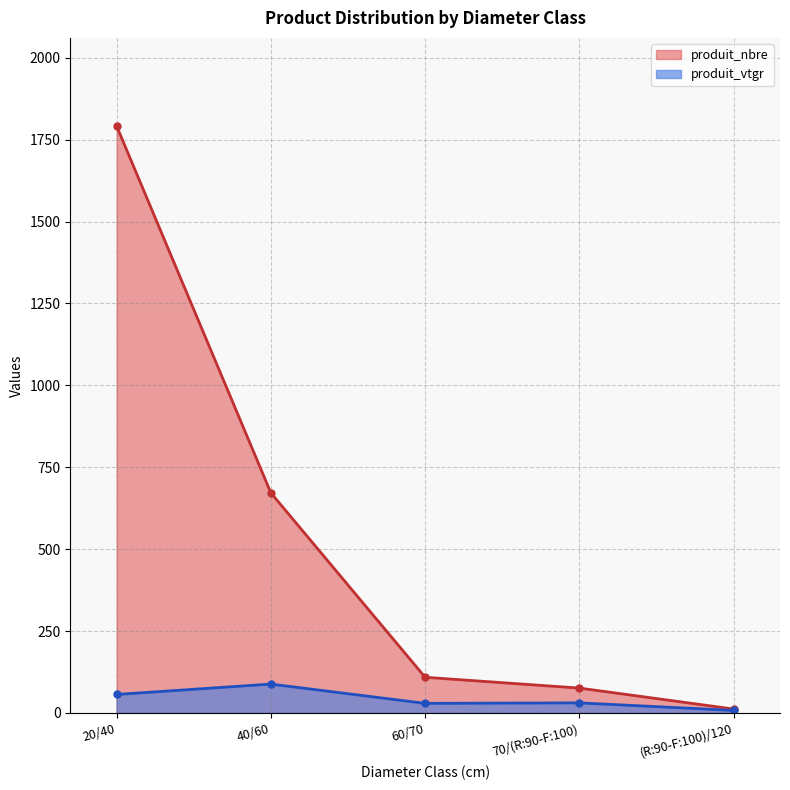

True or false: produit_nbre and produit_vtgr cross at least once.

False